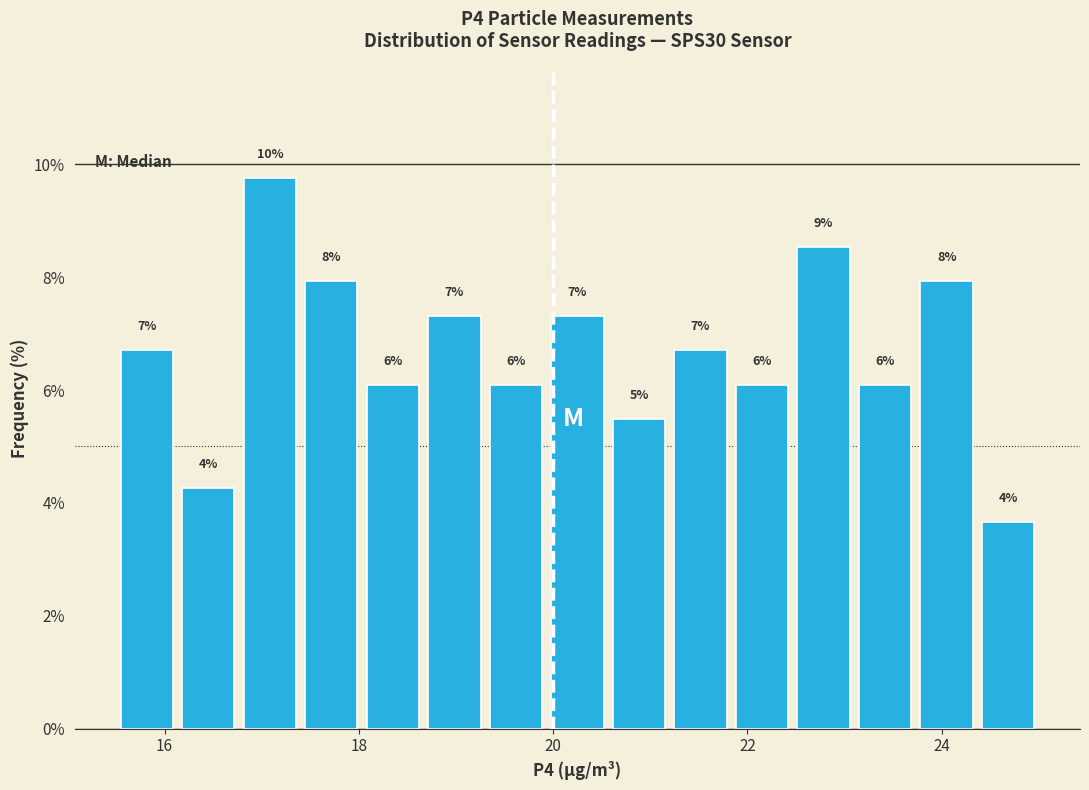

Around what value on the x-axis is the tallest bar? Give the approximate position of its centre, as read against the axis.

17.0